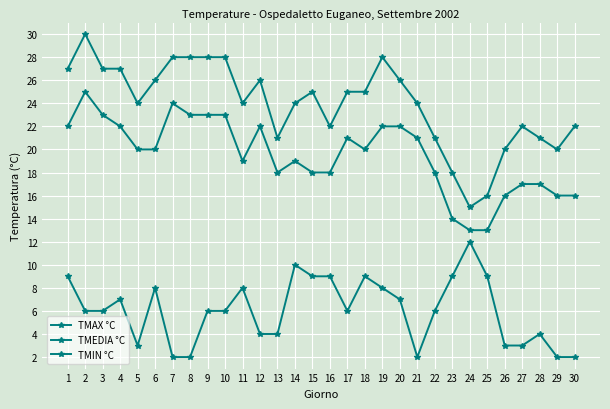

Which category has the highest value in the TMIN °C series?

24